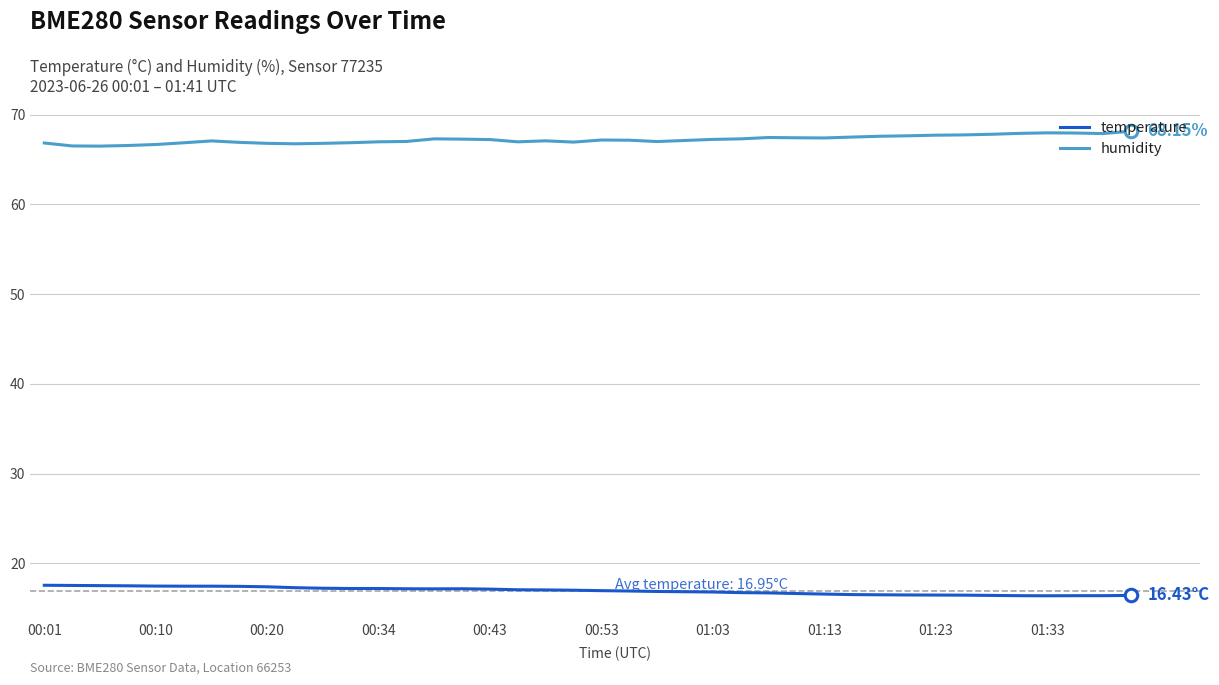

Rank the series by their average value, from lowest to highest.

temperature, humidity